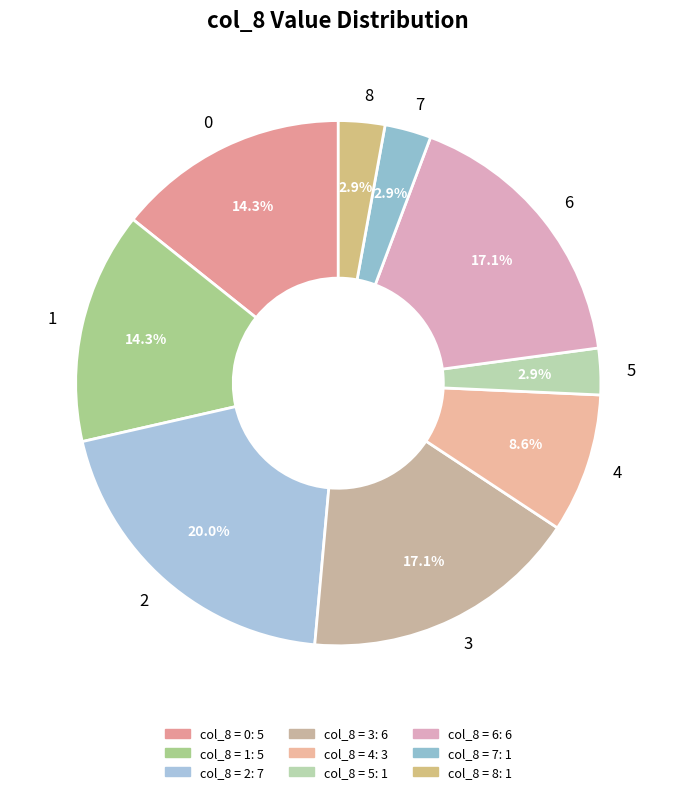

To the nearest percent, what is the difference between the largest and smallest slice percentages?

17%